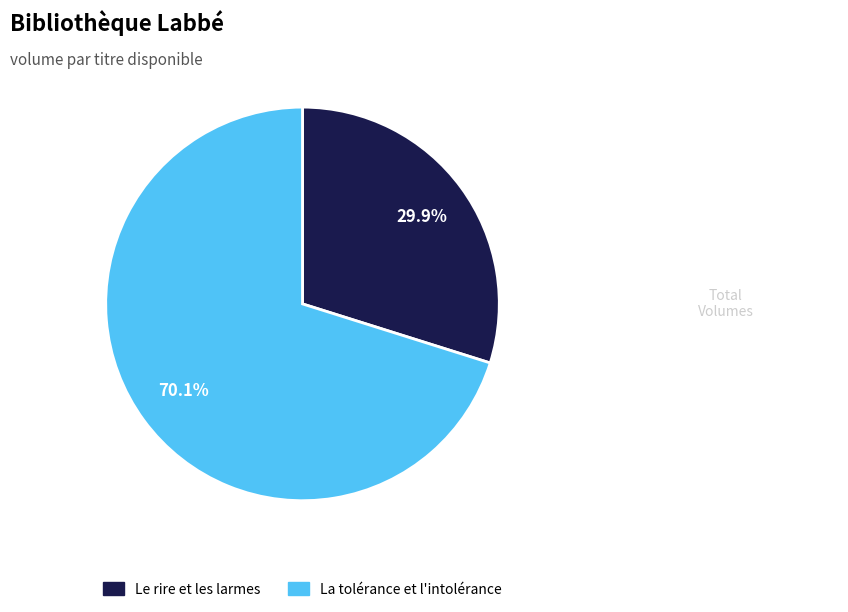

To the nearest percent, what is the average slice percentage?

50%